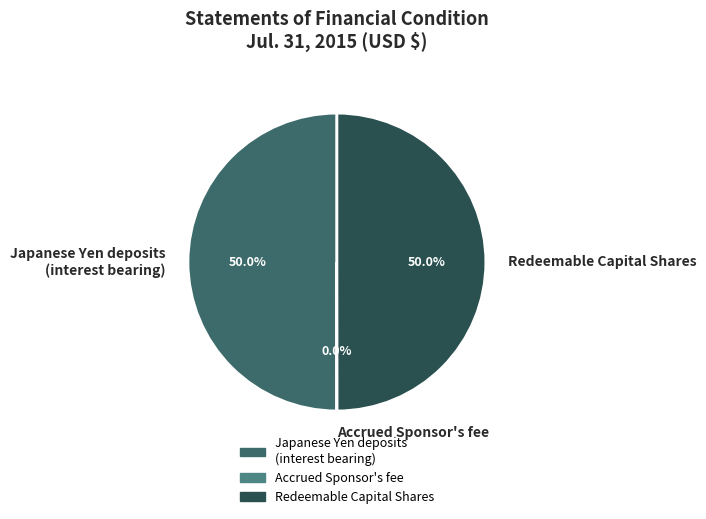

What is the ratio of the value at Japanese Yen deposits (interest bearing) to the value at Redeemable Capital Shares?

1.0